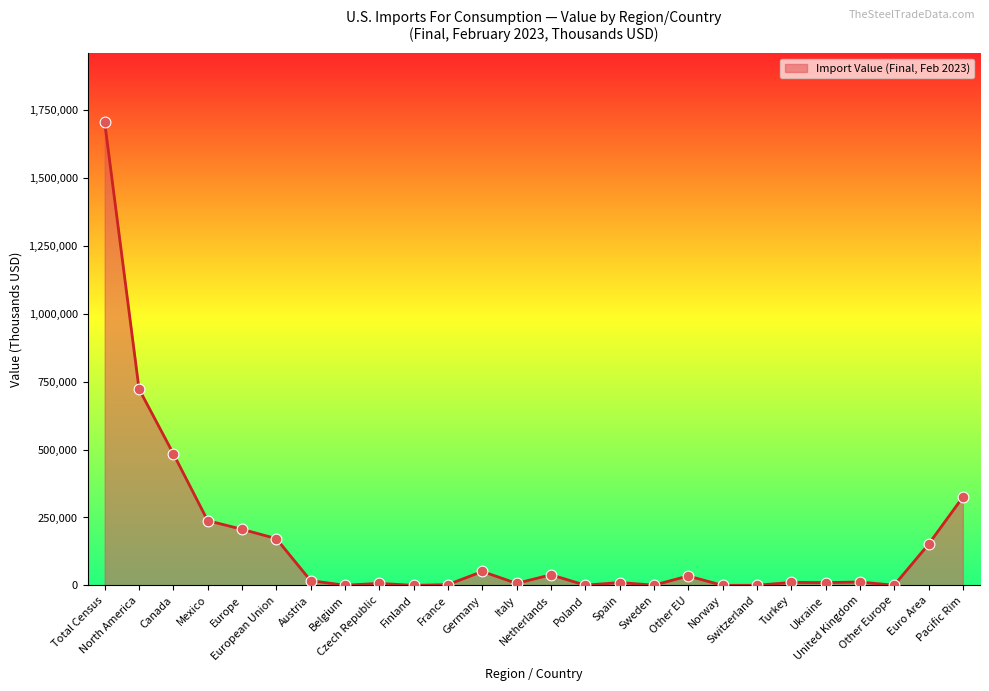

What is the change in value from Czech Republic to Ukraine?

+2761